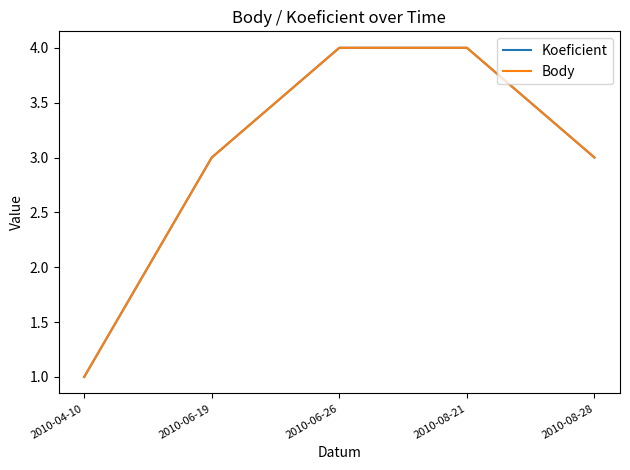

What is the label of the 5th point from the right?

2010-04-10